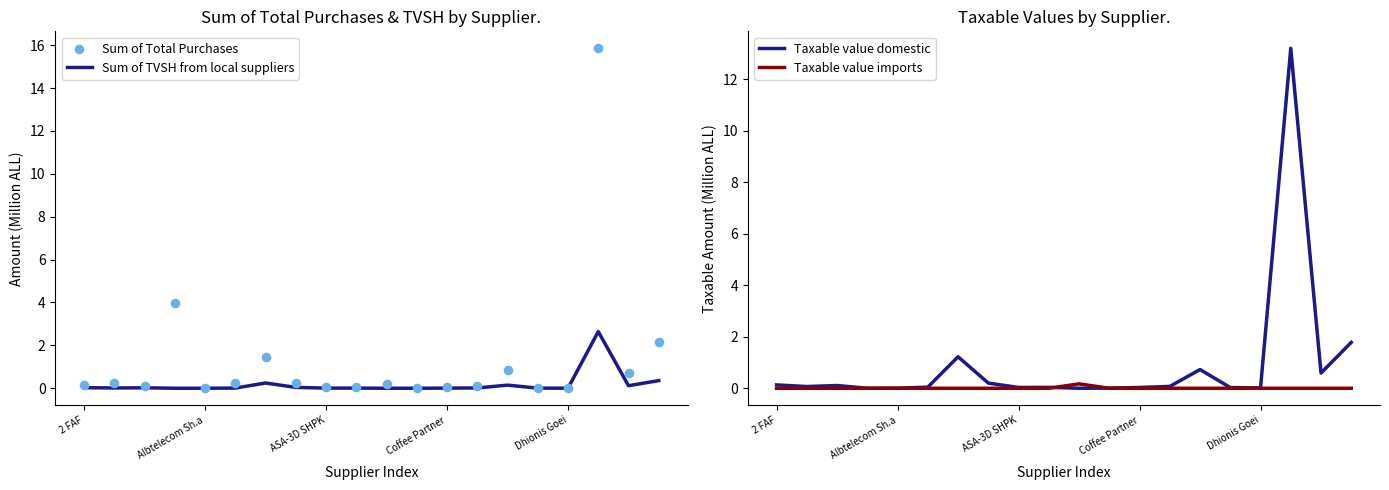

Which series reaches the minimum Y coordinate?

Sum of TVSH from local suppliers